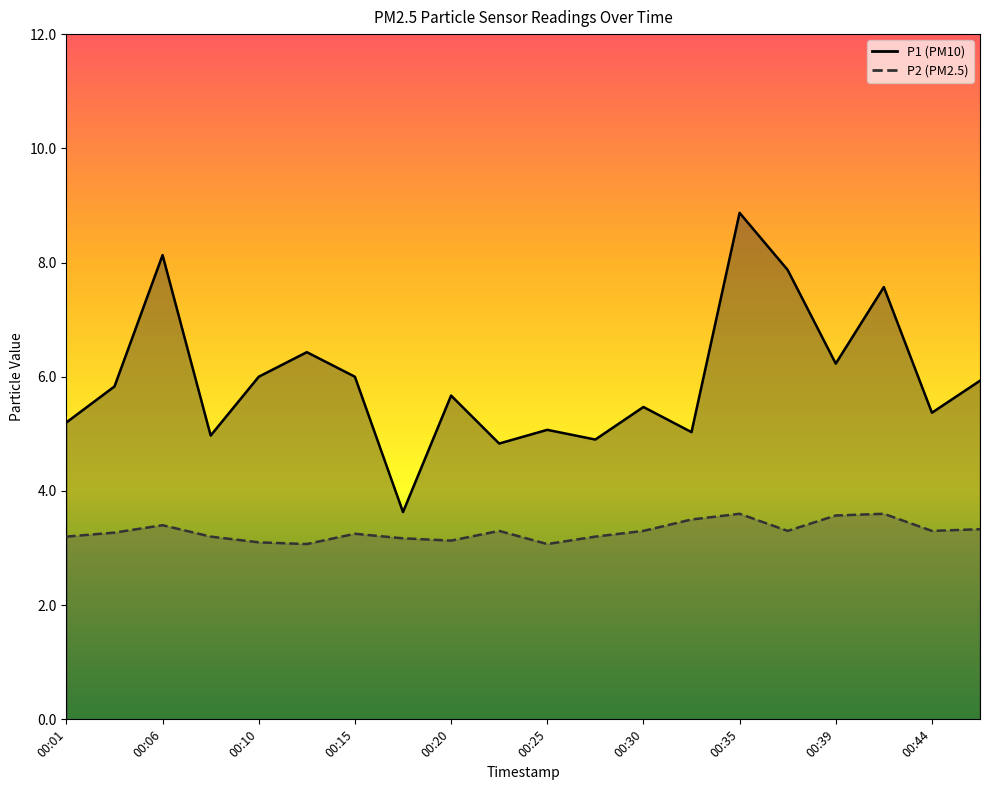

At how many categories does at least one series exceed 8?

2